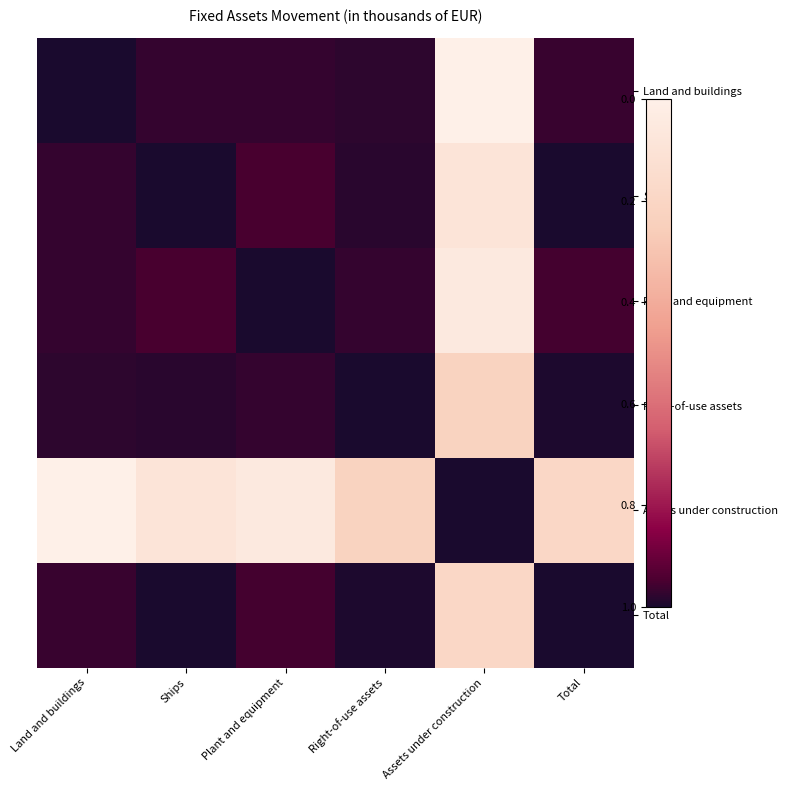

At which category is the sum across all series the highest?

Assets under construction